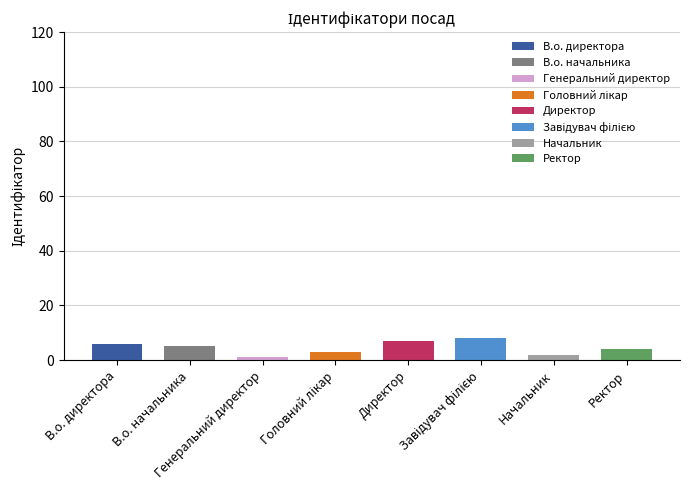

What is the difference between the values at В.о. директора and Генеральний директор?

5